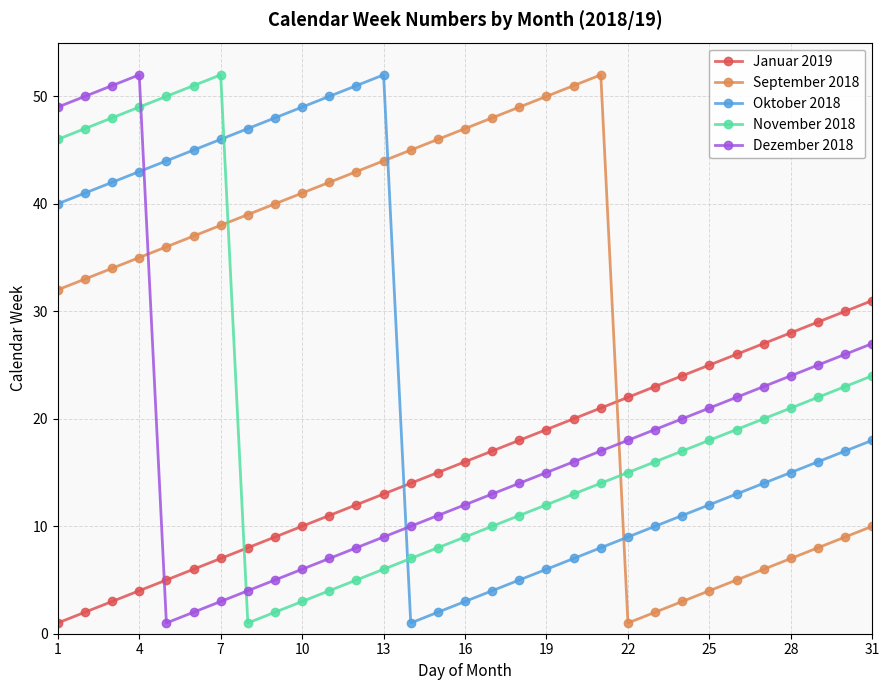

What is the difference between the maximum and minimum values in the September 2018 series?

51